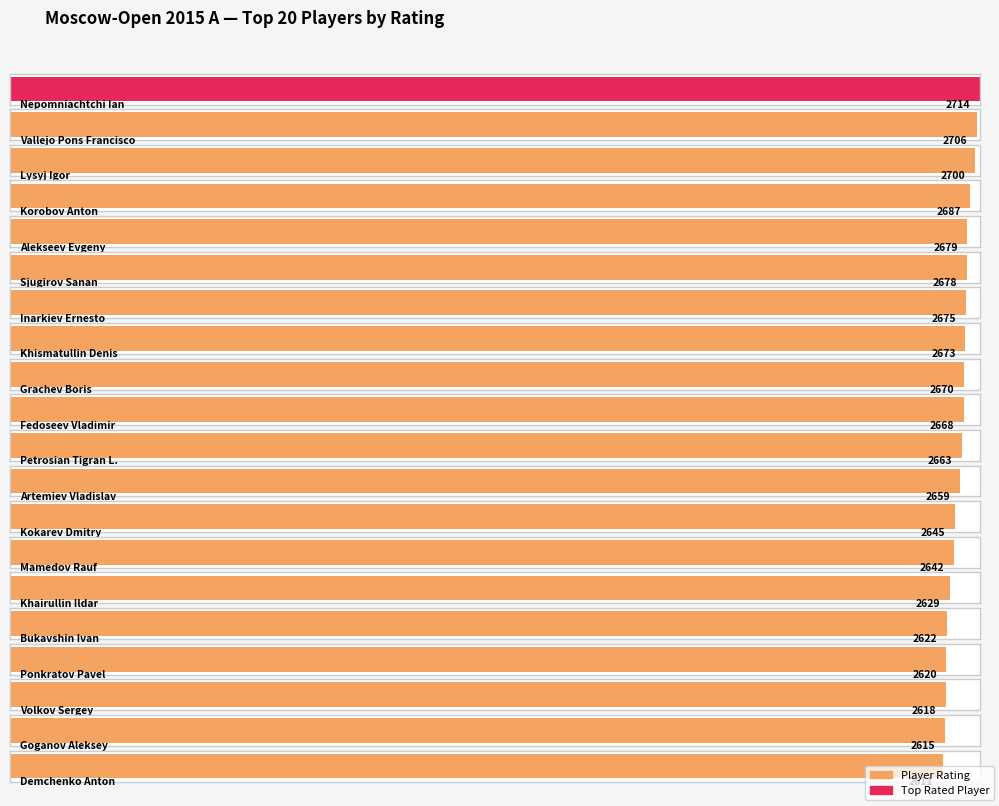

What is the approximate value at Artemiev Vladislav, to the nearest 5?

2660